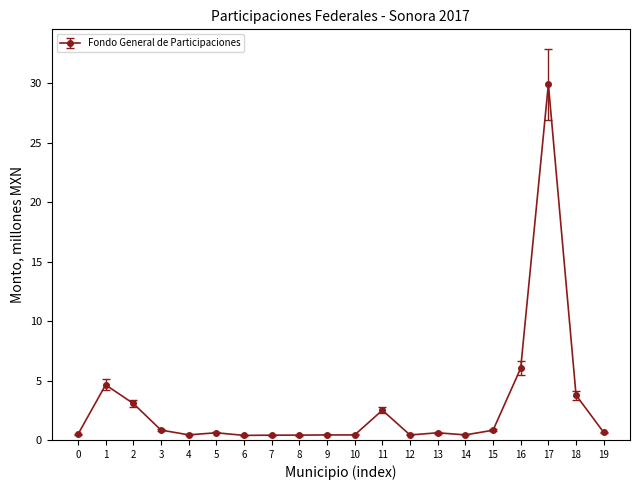

True or false: the data shows 19.7 at 17.

False